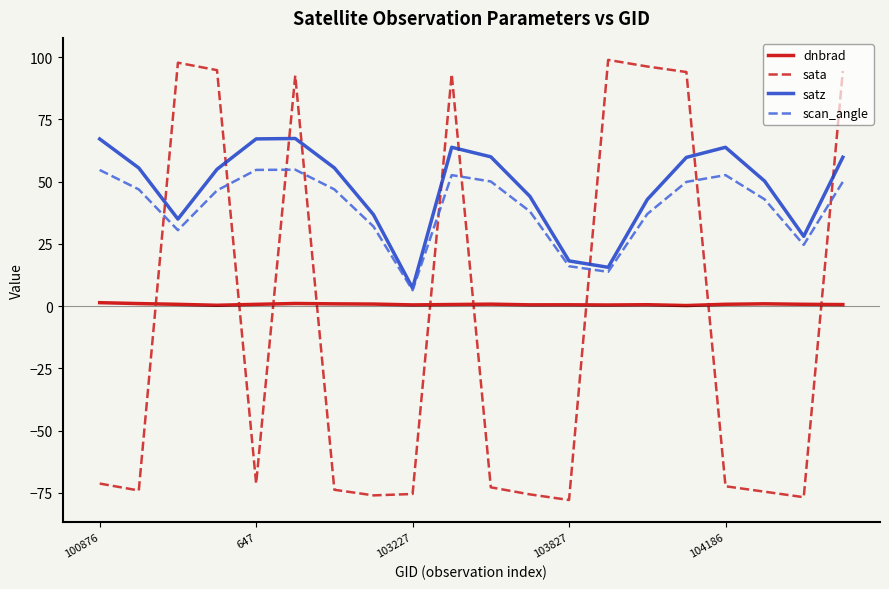

What is the maximum value shown in the chart?

98.9